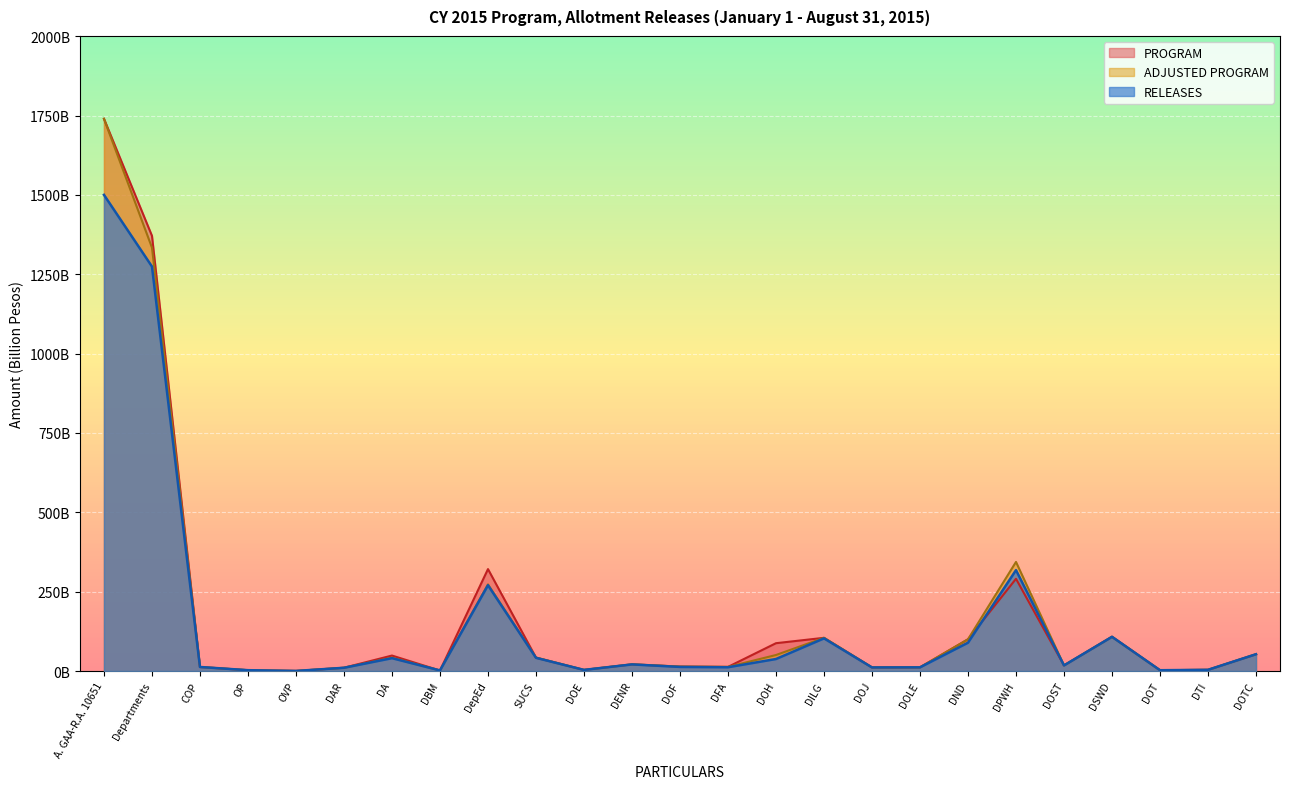

What is the difference between the second highest and second lowest values in the RELEASES series?

1272.5